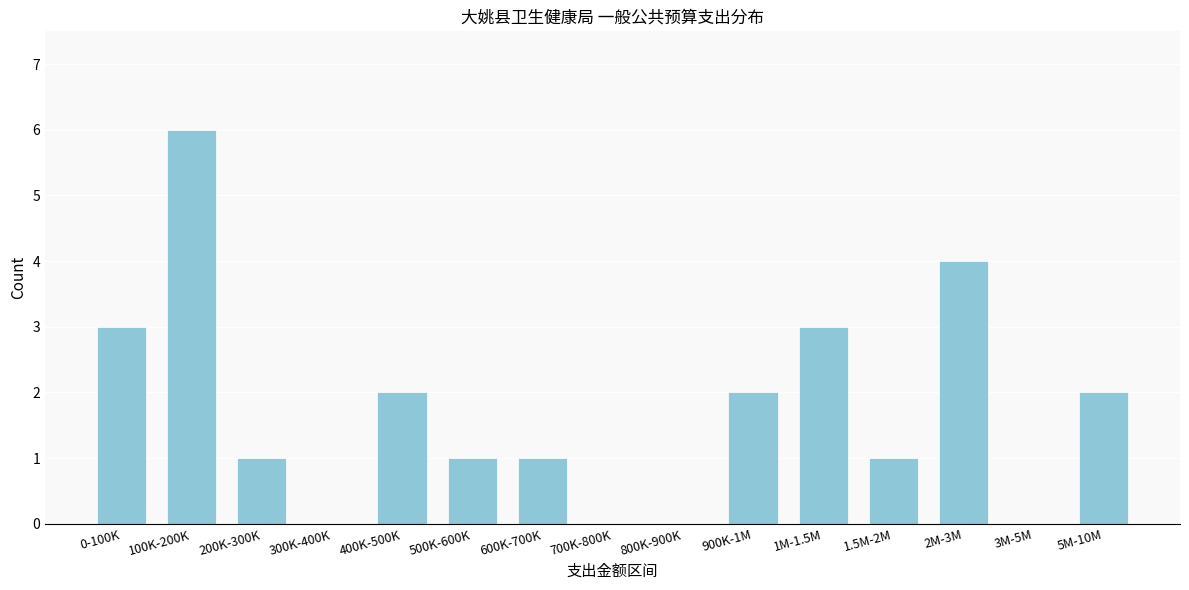

Reading left to right, transcribe all the data shown in this chart.

0-100K=3	100K-200K=6	200K-300K=1	300K-400K=0	400K-500K=2	500K-600K=1	600K-700K=1	700K-800K=0	800K-900K=0	900K-1M=2	1M-1.5M=3	1.5M-2M=1	2M-3M=4	3M-5M=0	5M-10M=2